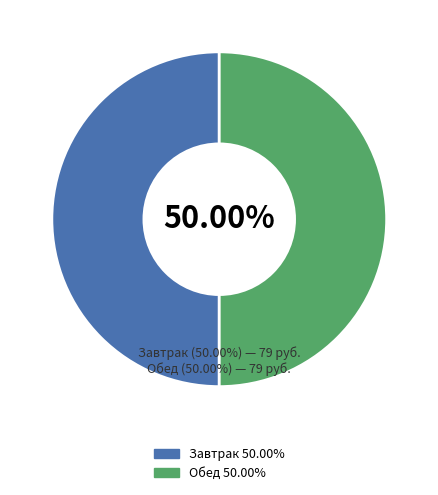

Combined, do Завтрак and Обед account for over 50%?

Yes